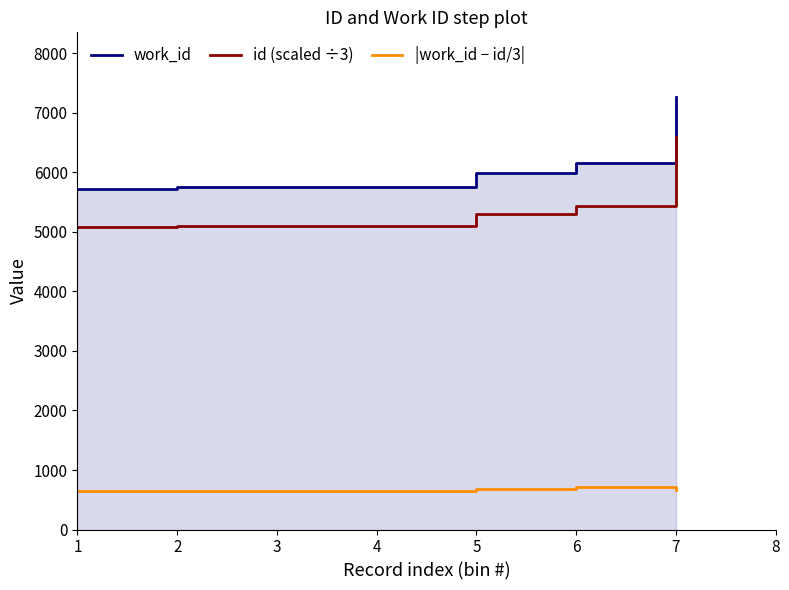

True or false: work_id has more than 2 interior local peaks.

False